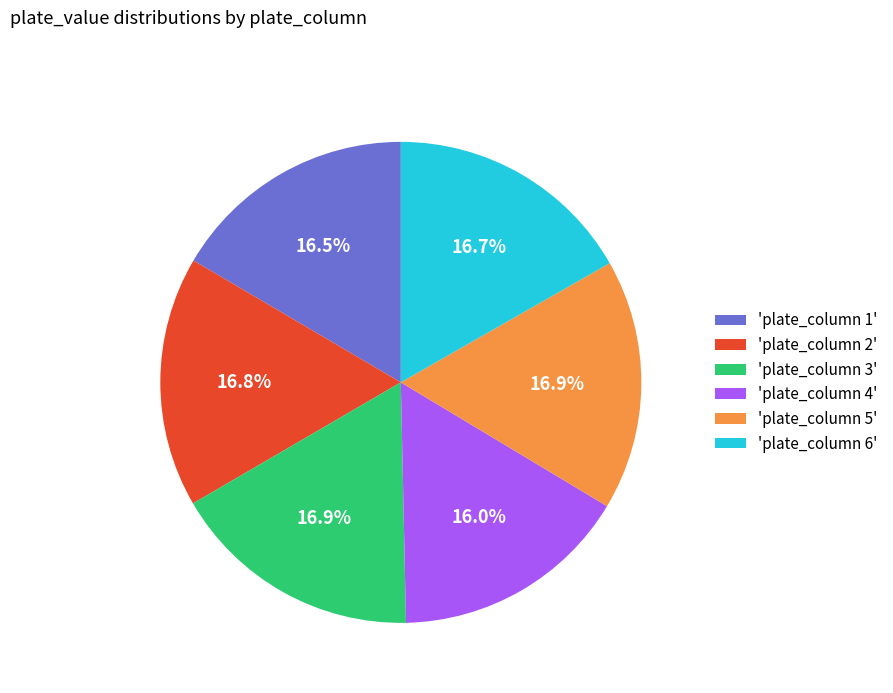

Is there a majority slice in this chart?

No